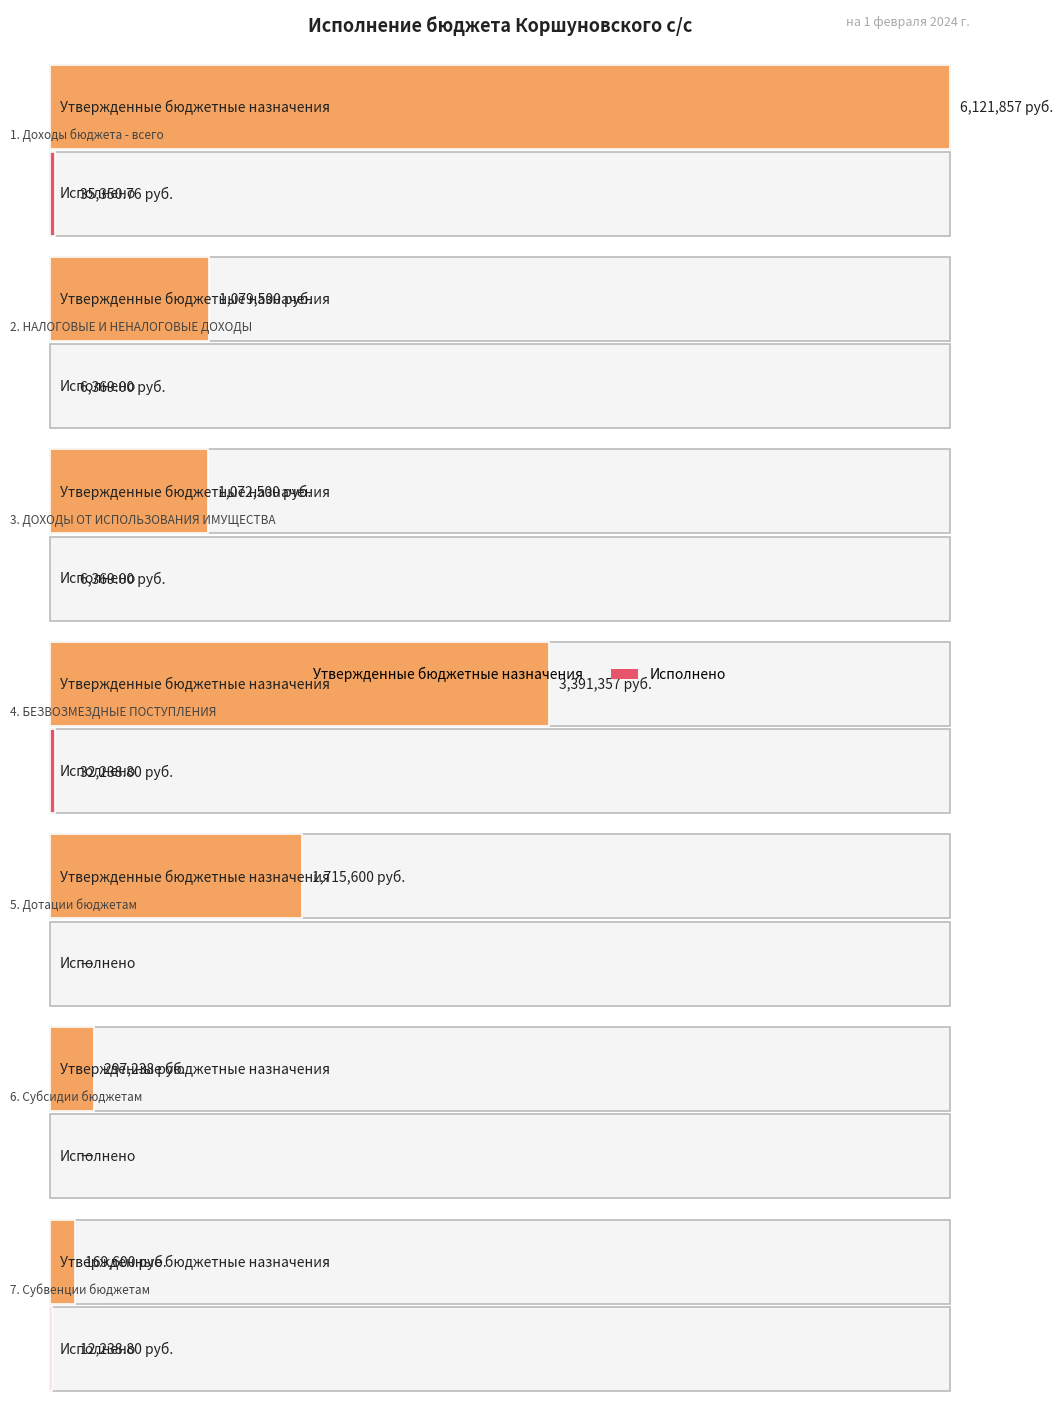

The value of Исполнено at БЕЗВОЗМЕЗДНЫЕ ПОСТУПЛЕНИЯ is 32238.8. True or false?

True